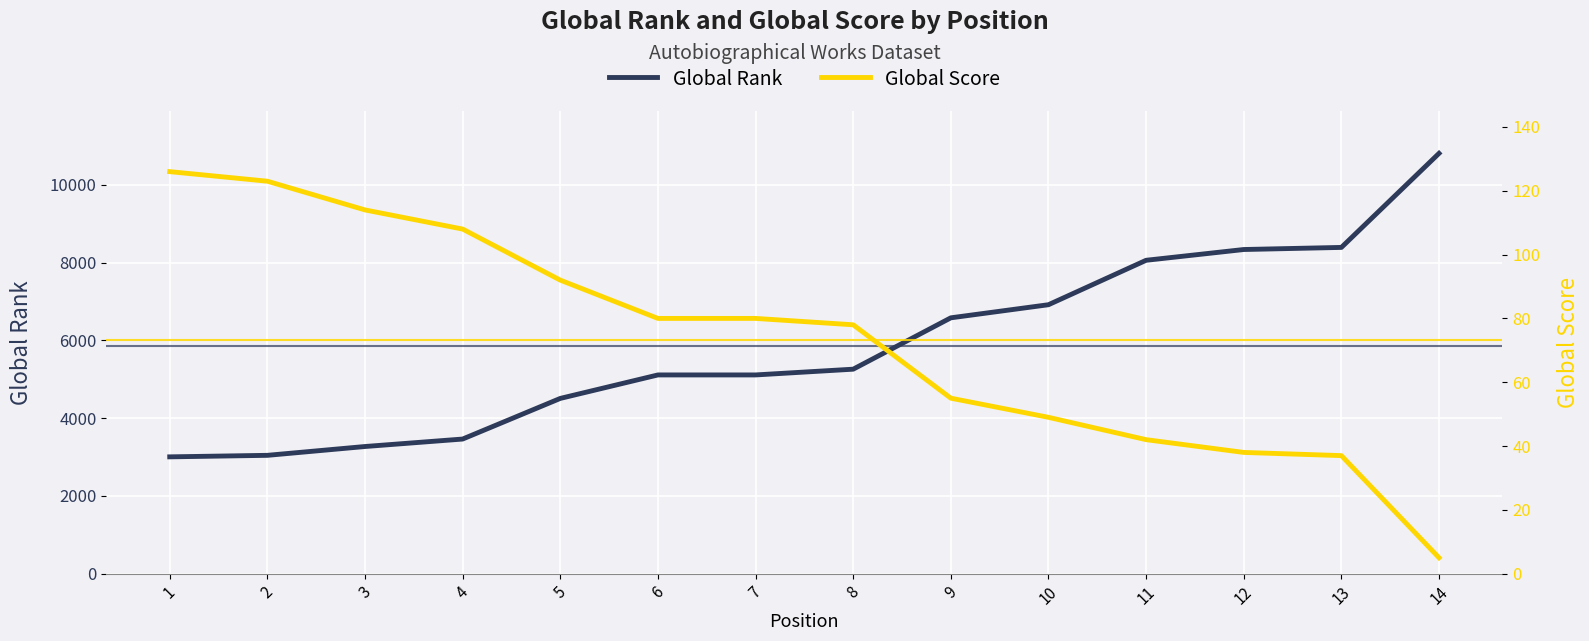

At how many categories does at least one series exceed 4236?

10